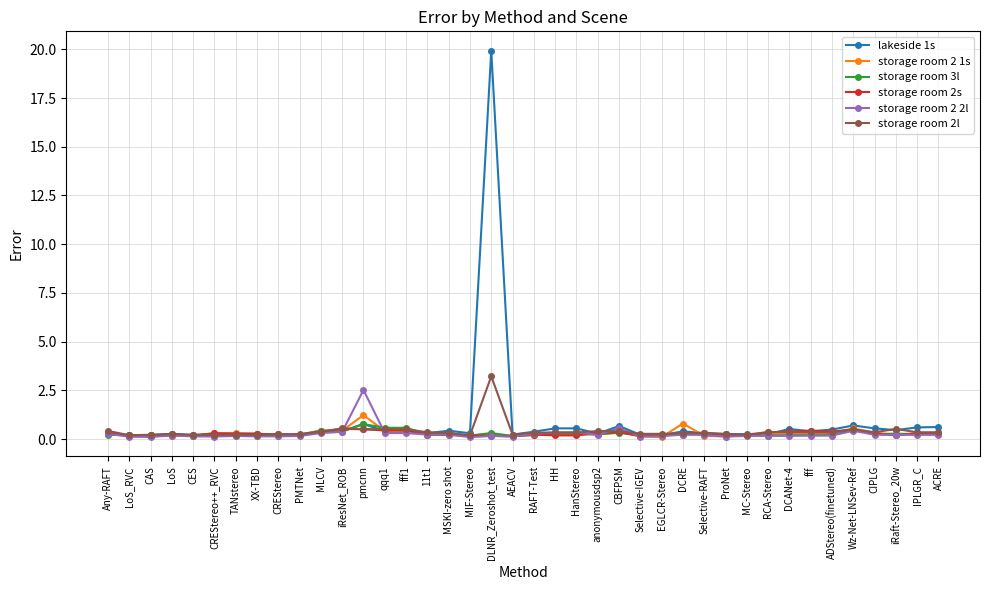

Which category has the highest value across all series?

DLNR_Zeroshot_test